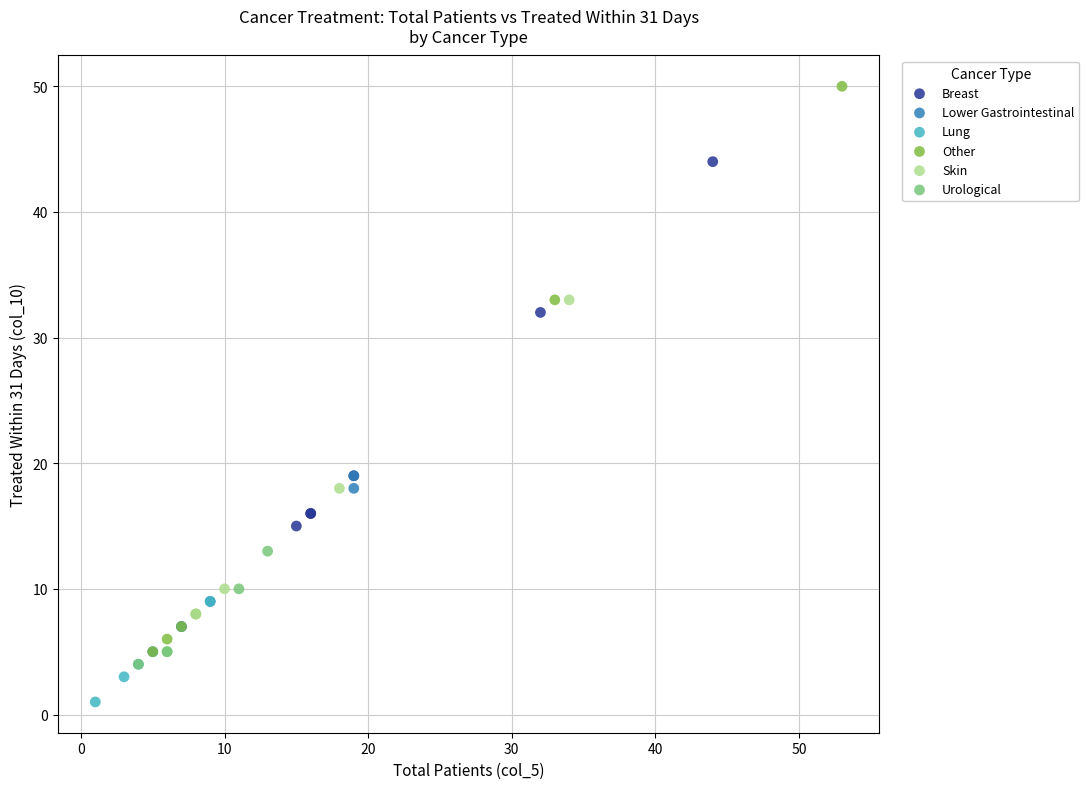

What are all the series names shown in the legend?

Breast, Lower Gastrointestinal, Lung, Other, Skin, Urological